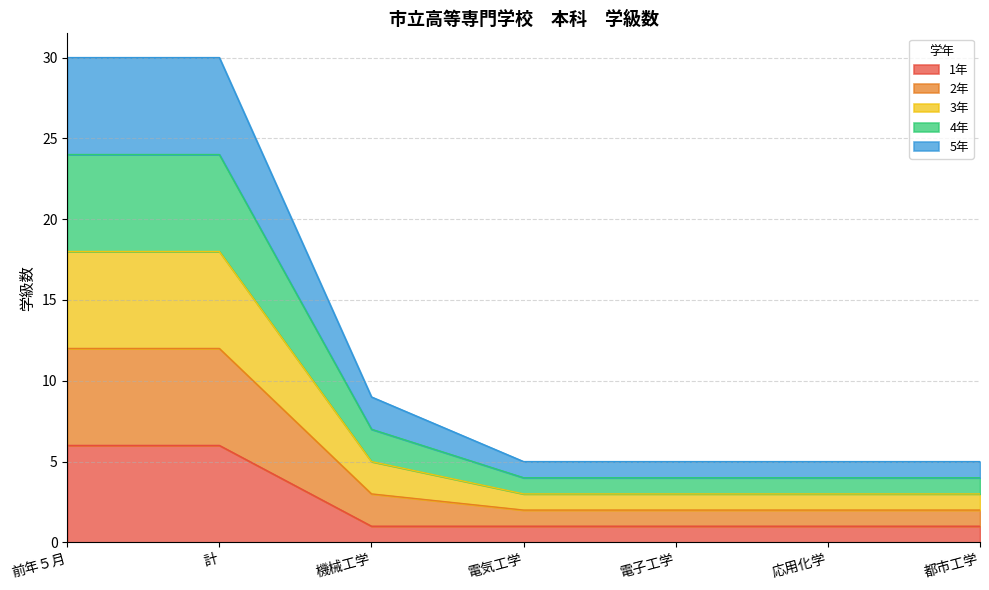

Rank the categories by 1年 value from highest to lowest.

前年５月, 計, 機械工学, 電気工学, 電子工学, 応用化学, 都市工学